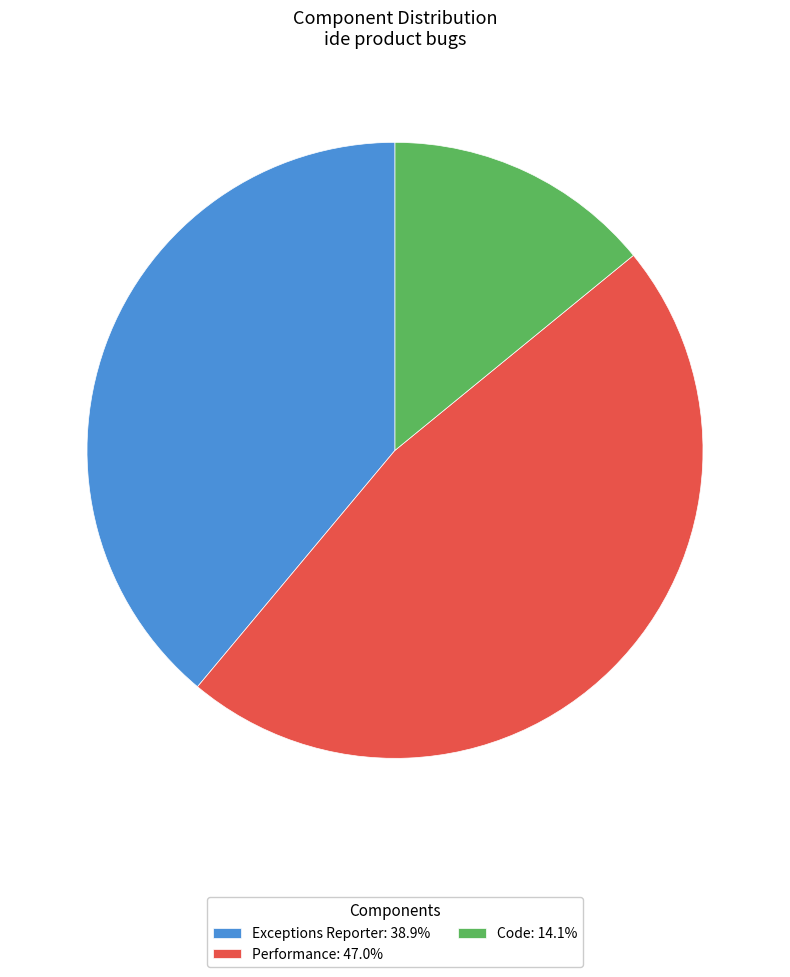

Count the number of slices in the pie.

3